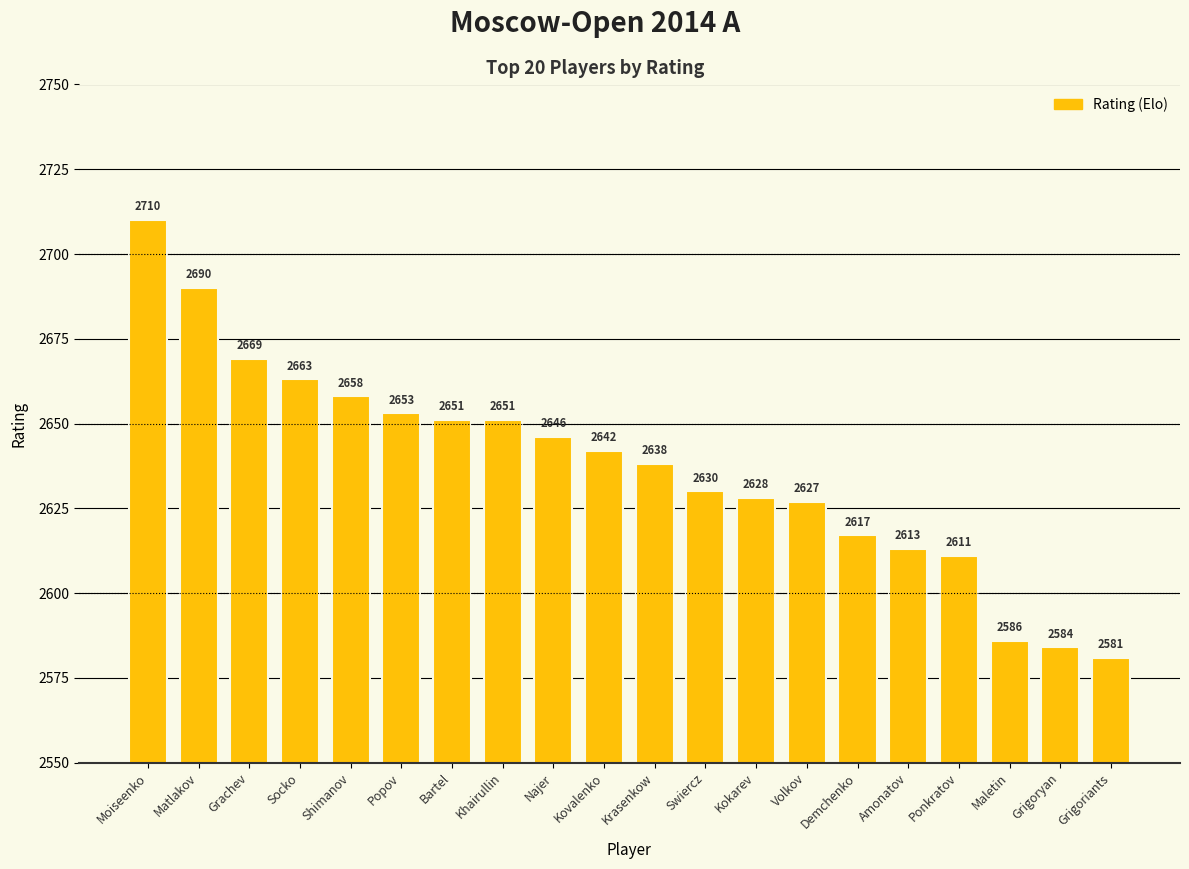

Reading right to left, what are all the values shown in this chart?

2581	2584	2586	2611	2613	2617	2627	2628	2630	2638	2642	2646	2651	2651	2653	2658	2663	2669	2690	2710